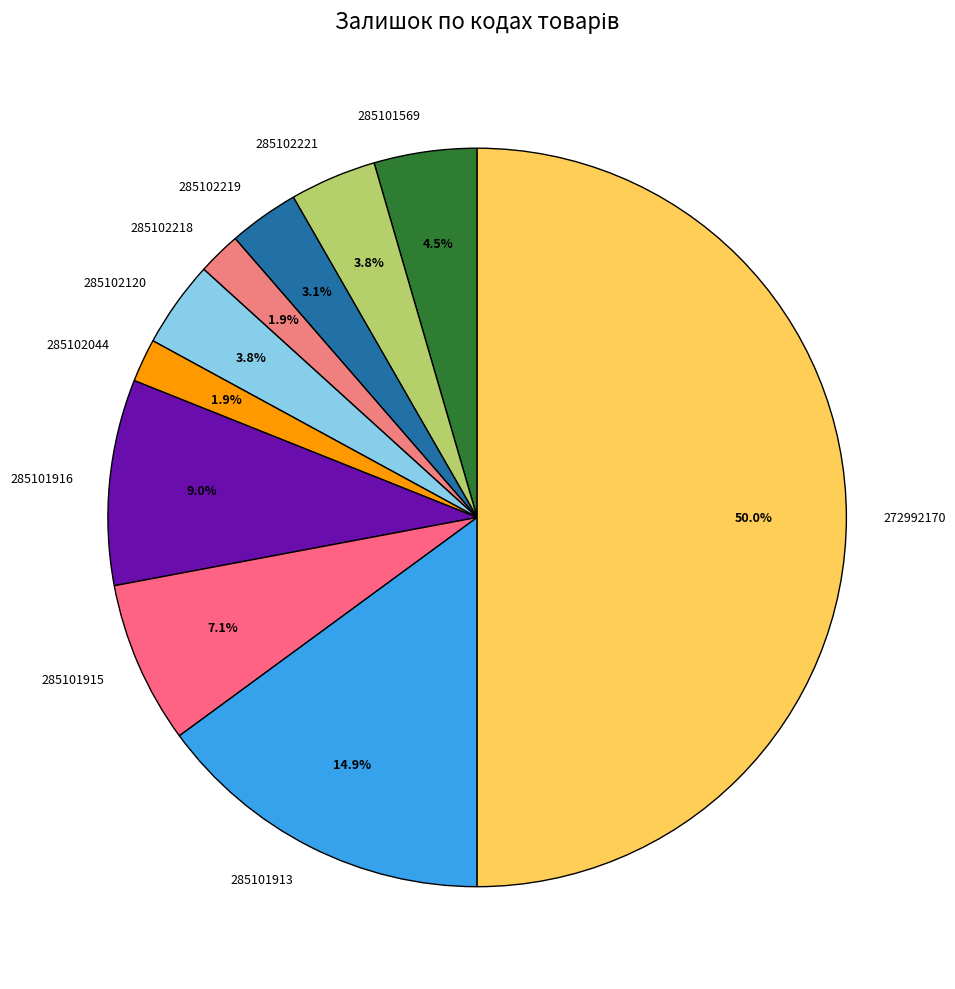

Does 285101915 represent more than half of the total?

No